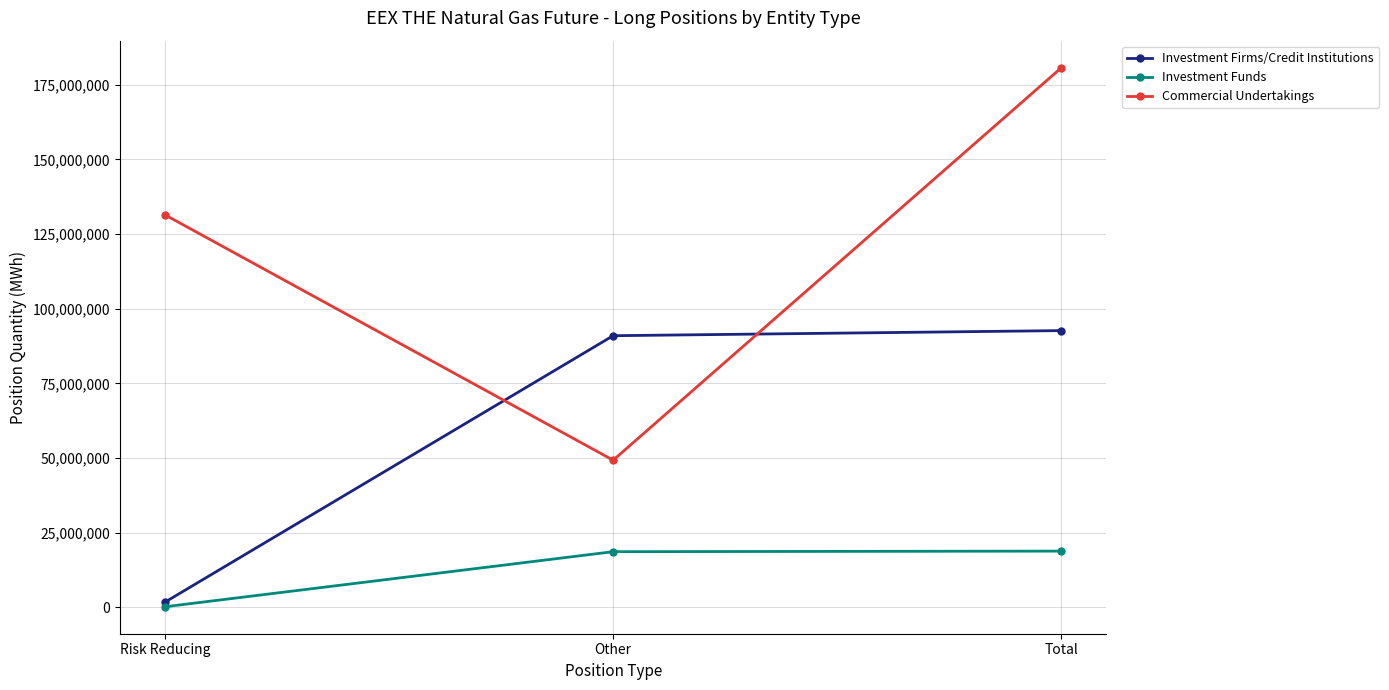

Rank the categories by Commercial Undertakings value from lowest to highest.

Other, Risk Reducing, Total